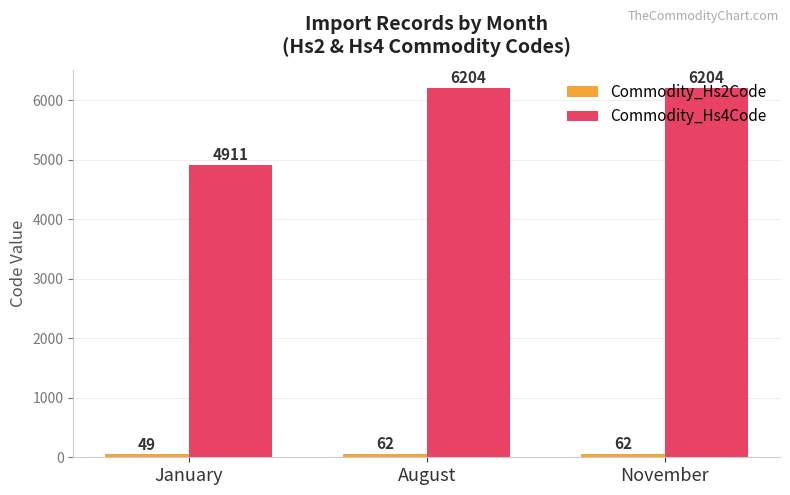

Count the Commodity_Hs4Code values in the range 4911 to 6204.

3